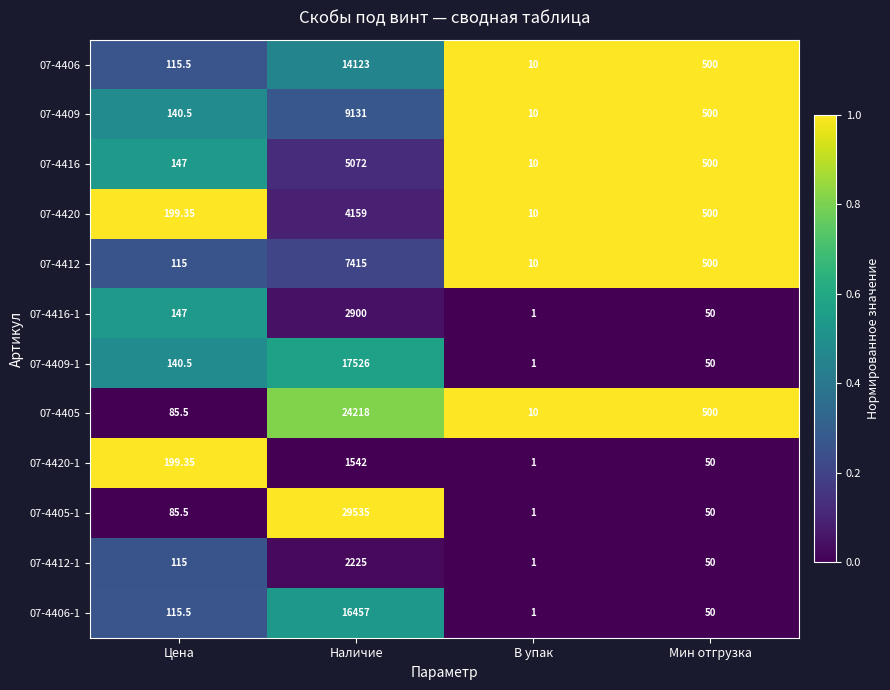

Where is 07-4416 nearest to the value 2541?

Мин отгрузка